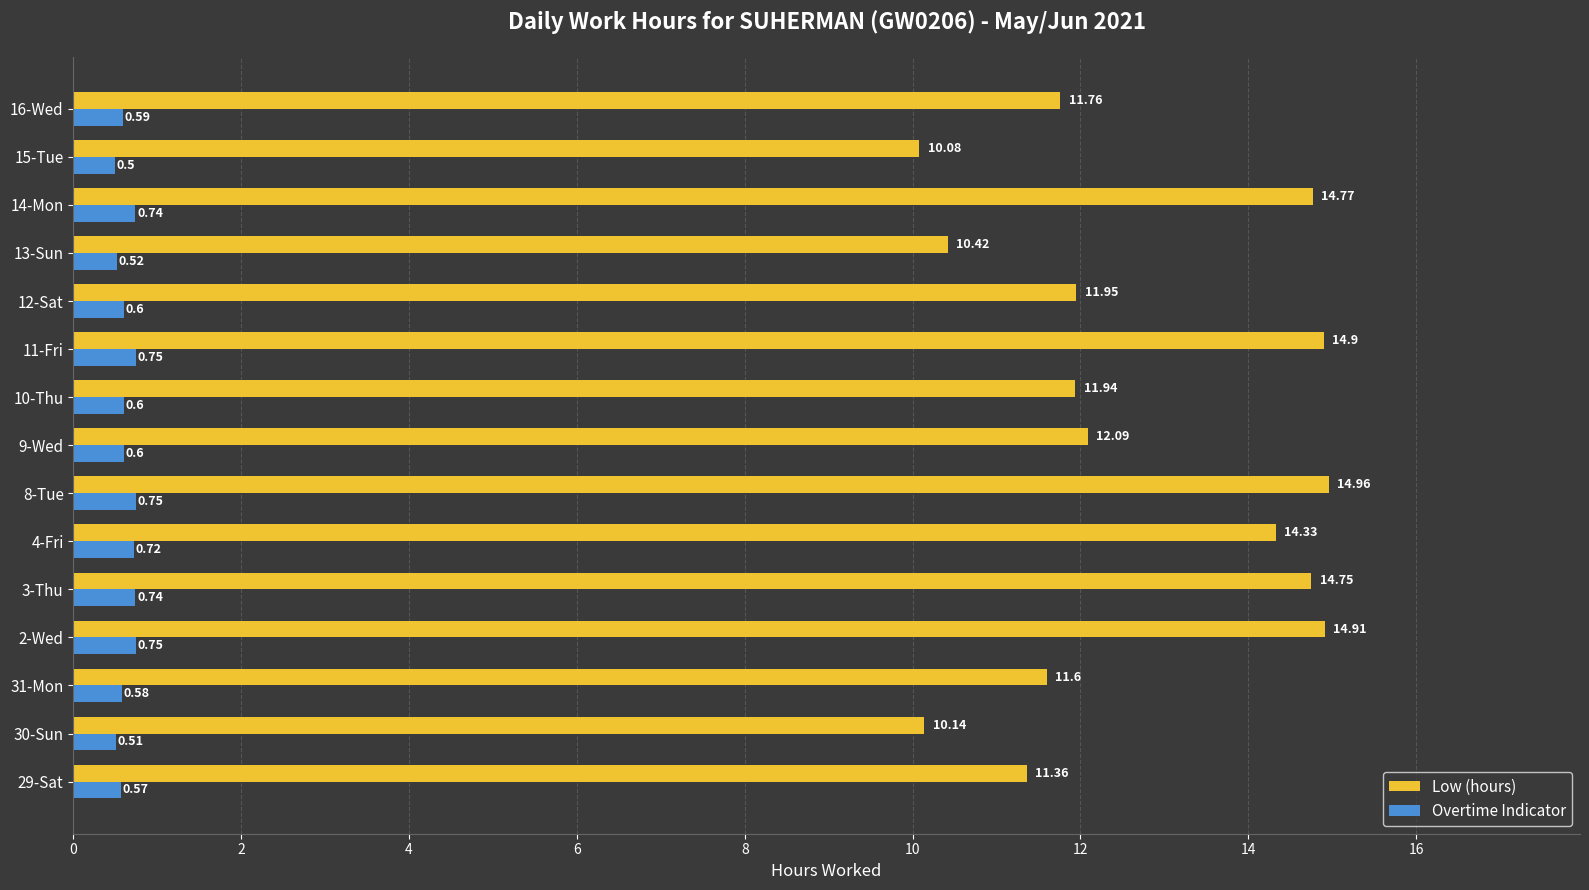

Is the value of Overtime Indicator at 30-Sun greater than the value of Low (hours) at 29-Sat?

No